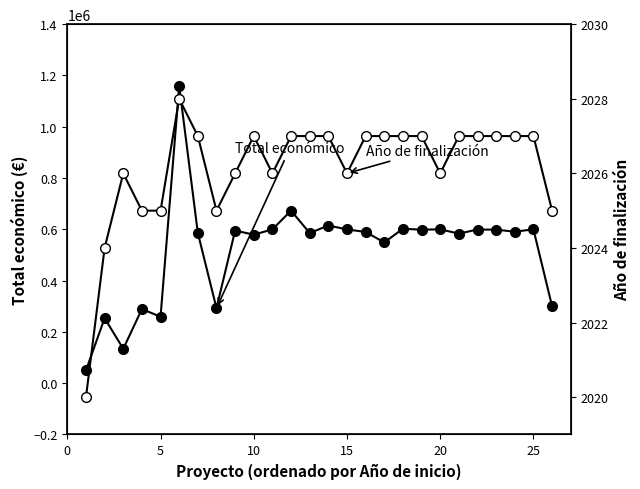

What is the sum of all Año de finalización values?

52680